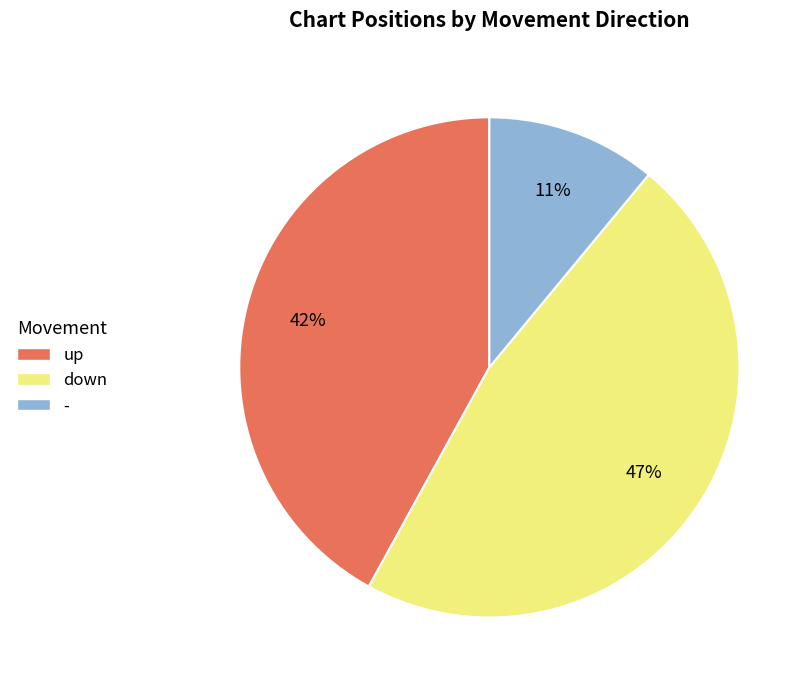

Which has a higher value, down or up?

down